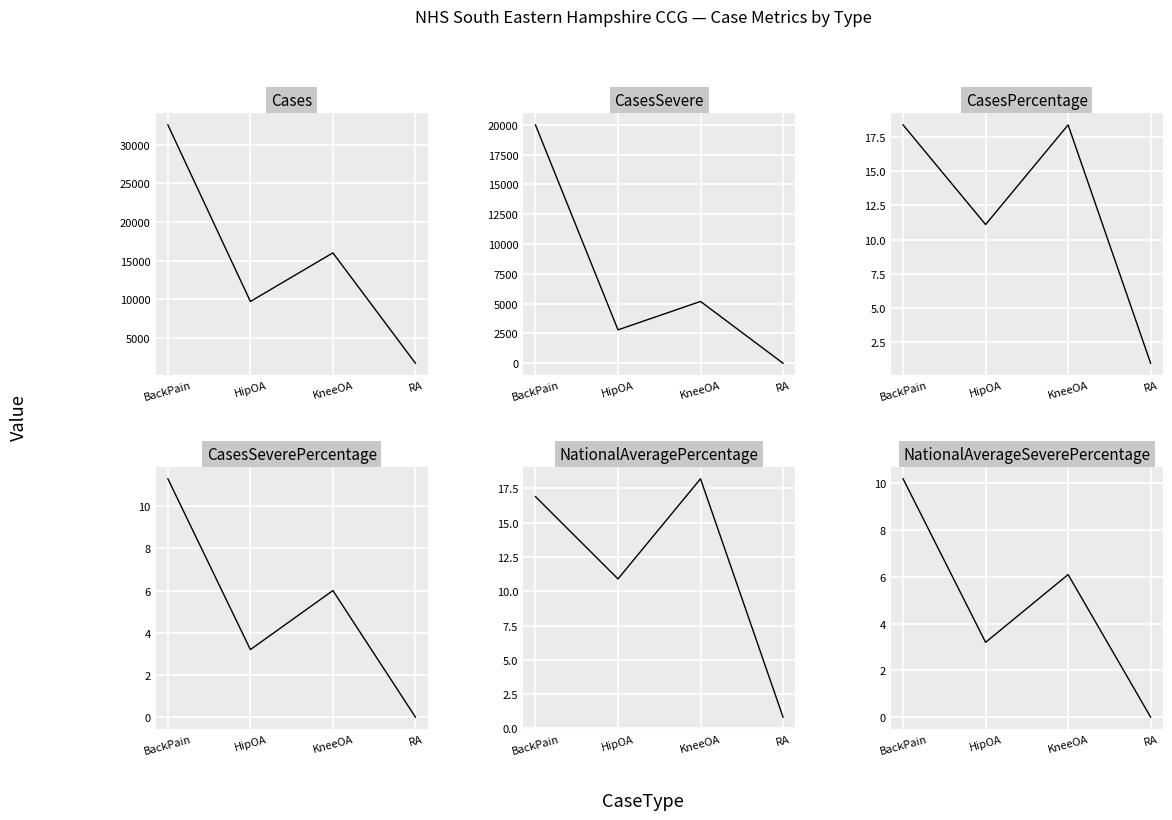

What is the difference between the maximum and second lowest values in the NationalAveragePercentage series?

7.3